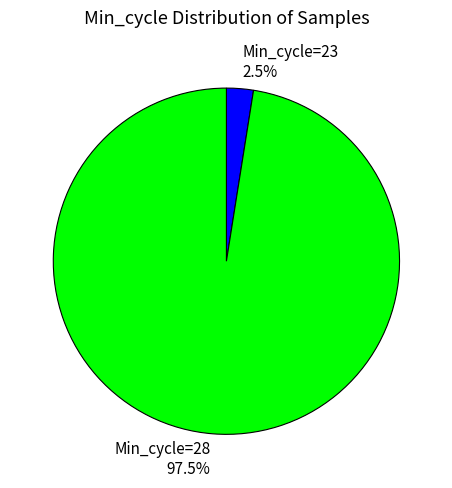

To the nearest percent, what is the average slice percentage?

50%